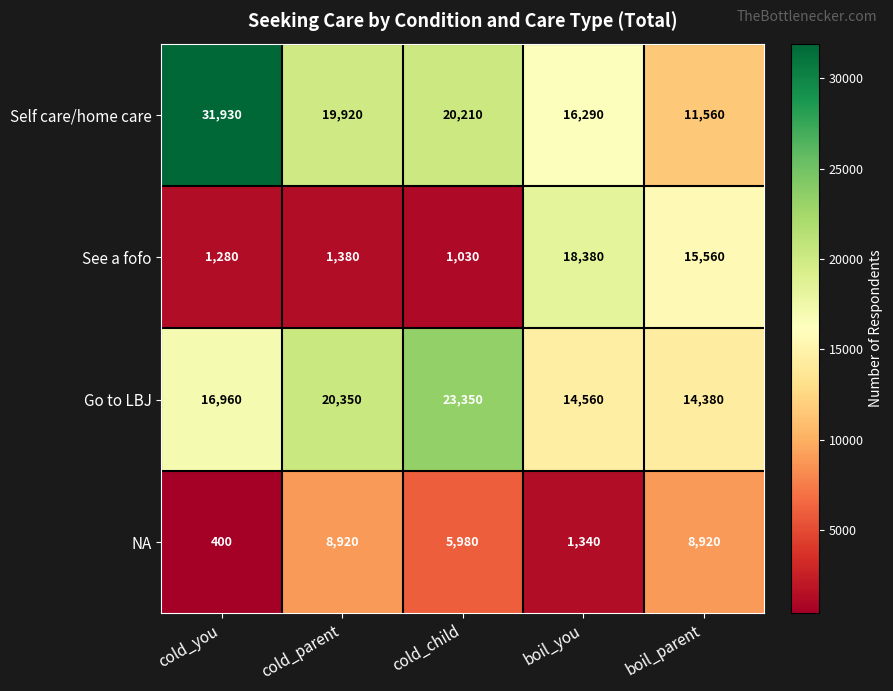

What is the total value across all series at cold_child?

50570